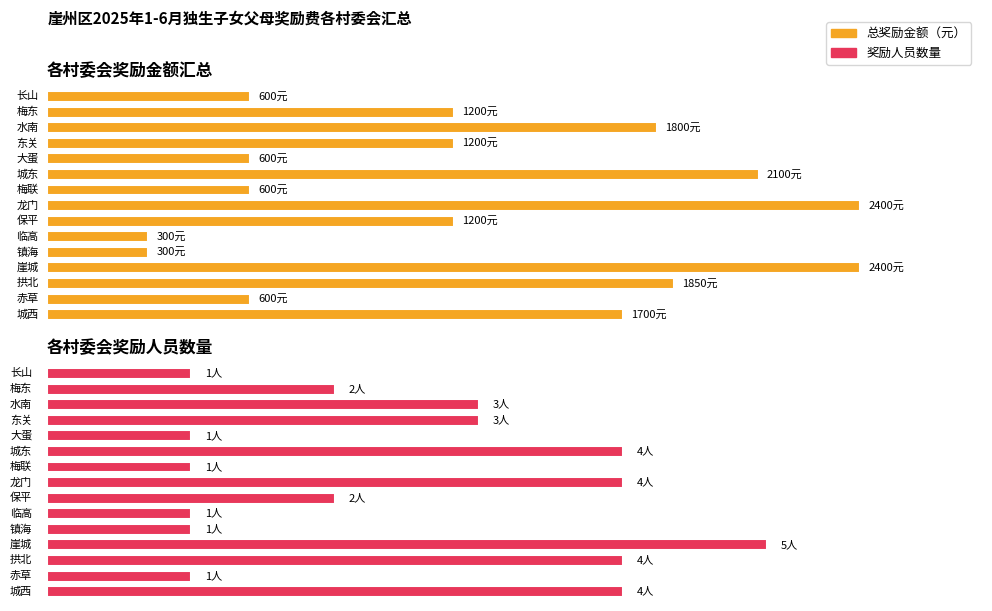

True or false: 总奖励金额（元） has a value of 528 at 镇海.

False